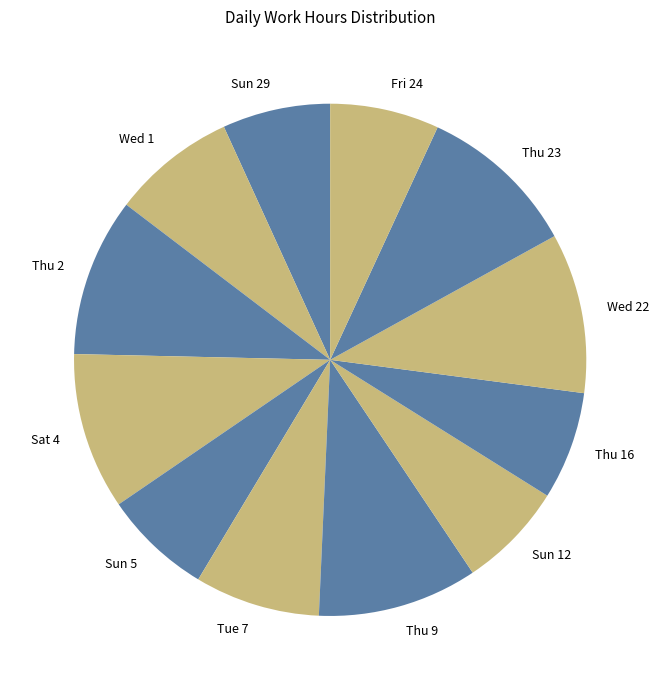

Is it true that Wed 22 is 23% of the pie?

False